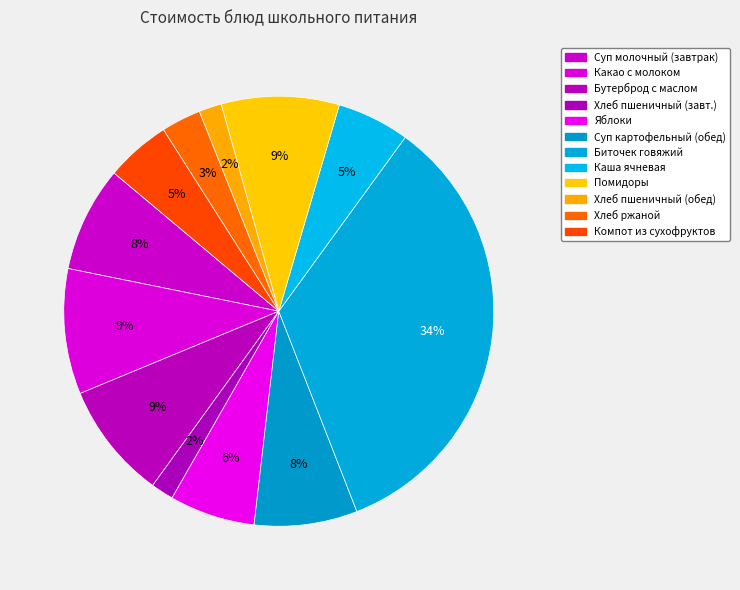

Count the number of slices in the pie.

12